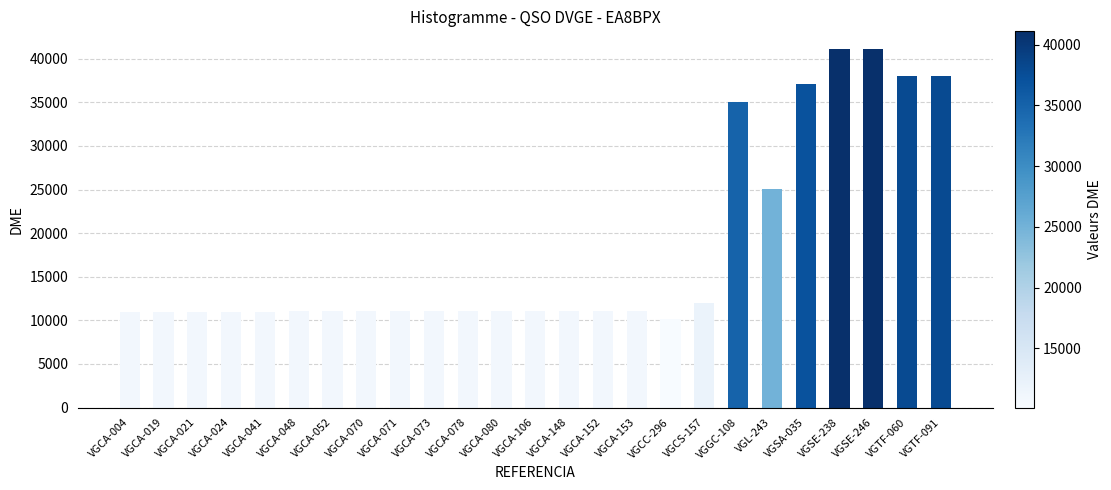

The value at VGSE-246 is 56853. True or false?

False